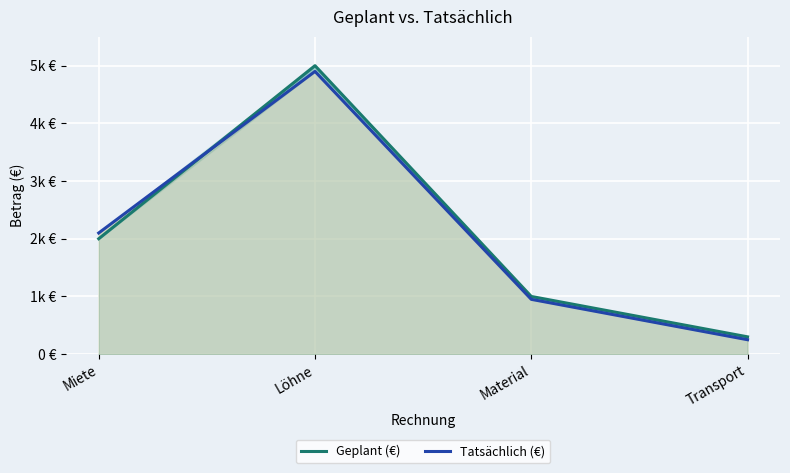

Is it true that Geplant (€) equals 6509 at Löhne?

False